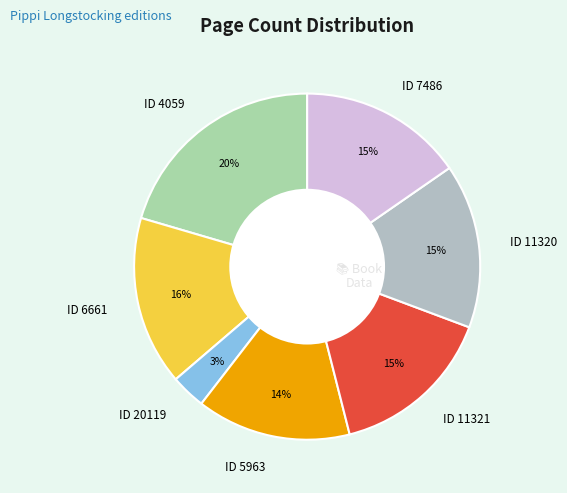

To the nearest percent, what percentage of the pie is ID 4059?

20%